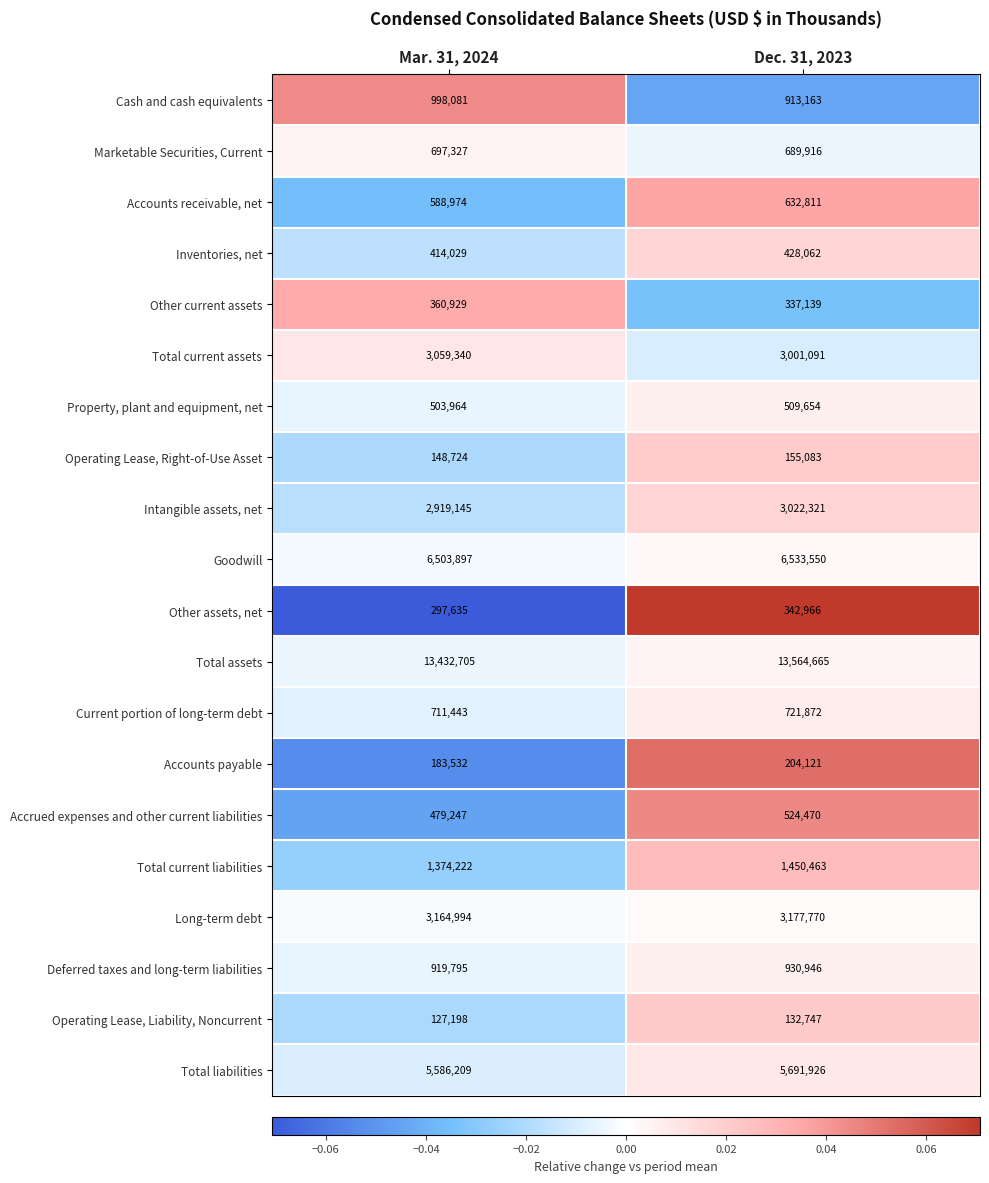

True or false: Total assets has a value of 20208480 at Dec. 31, 2023.

False